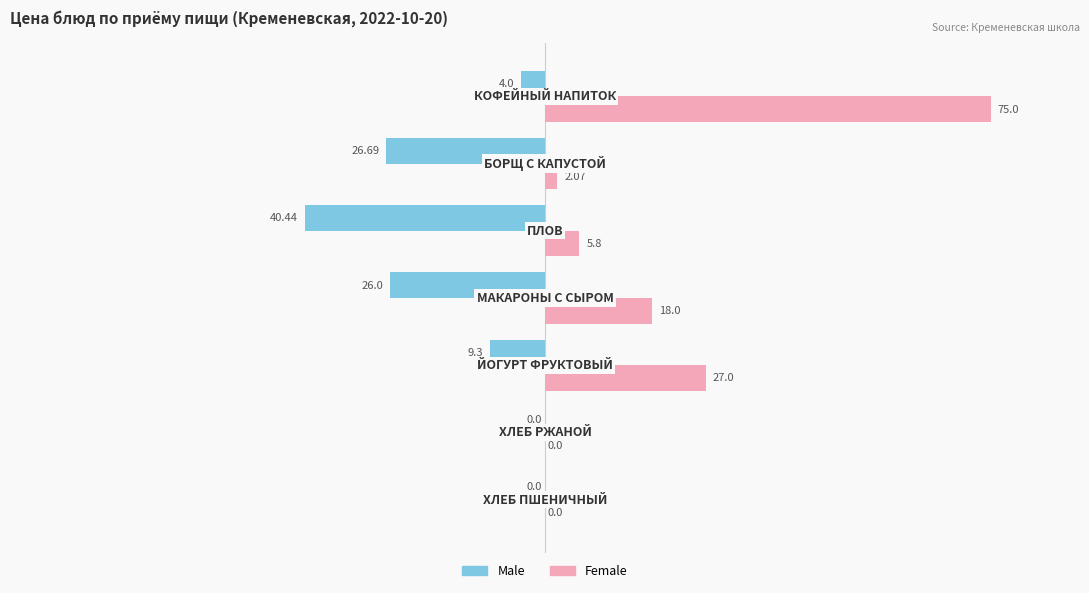

What is the sum of all Female values?

127.9